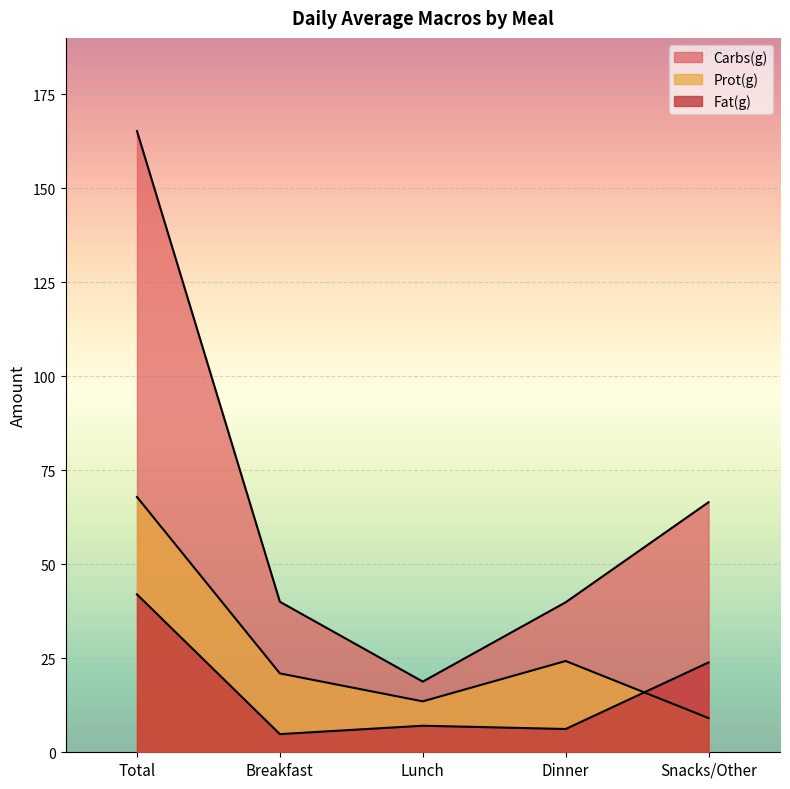

How many lines are shown in the chart?

3